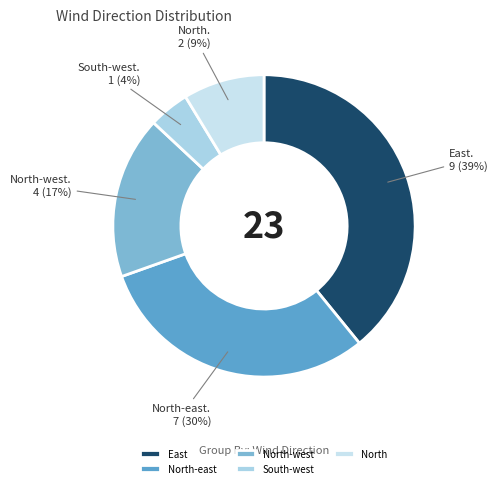

Is there a majority slice in this chart?

No